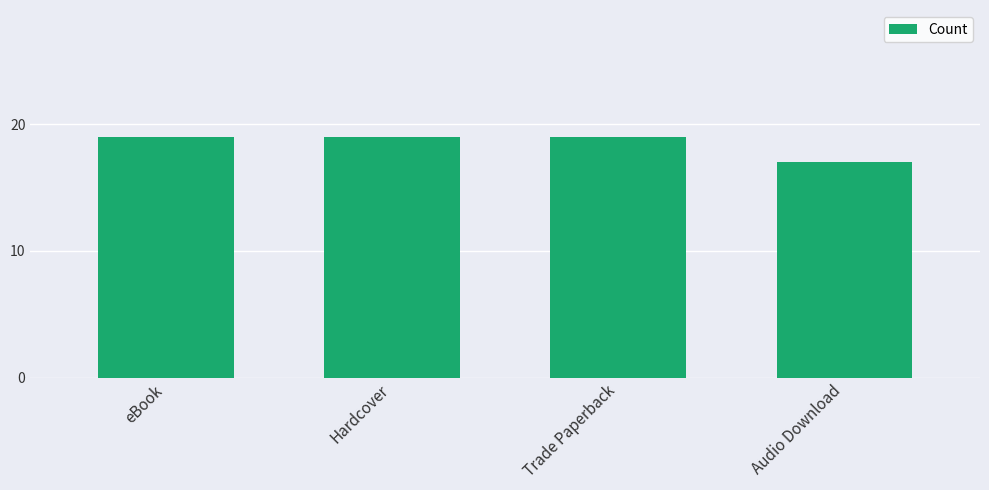

What is the label of the 1st bar from the left?

eBook